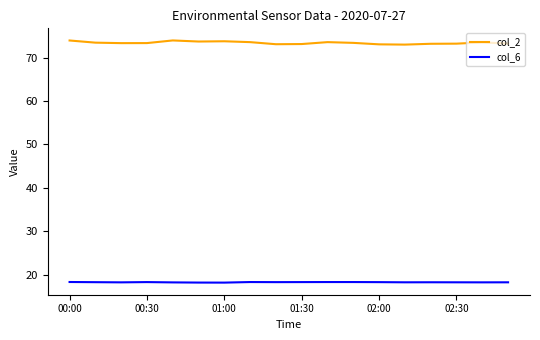

Rank the series by their average value, from lowest to highest.

col_6, col_2